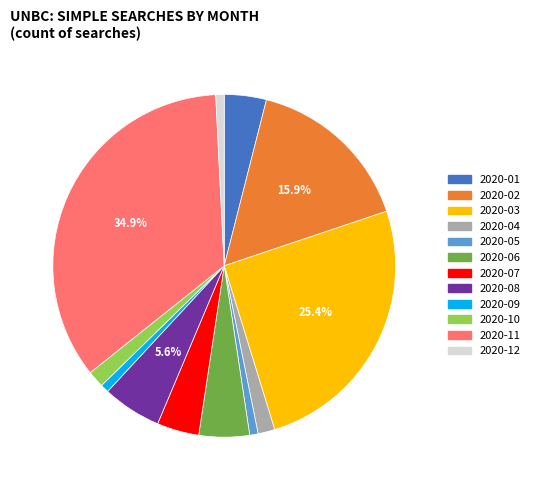

Is it true that 2020-04 is 16% of the pie?

False